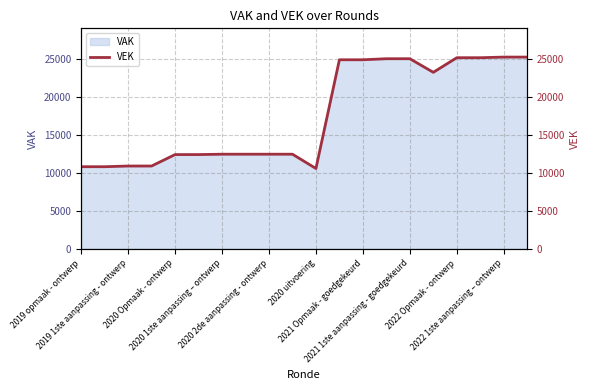

What is the maximum value for VAK?

25259